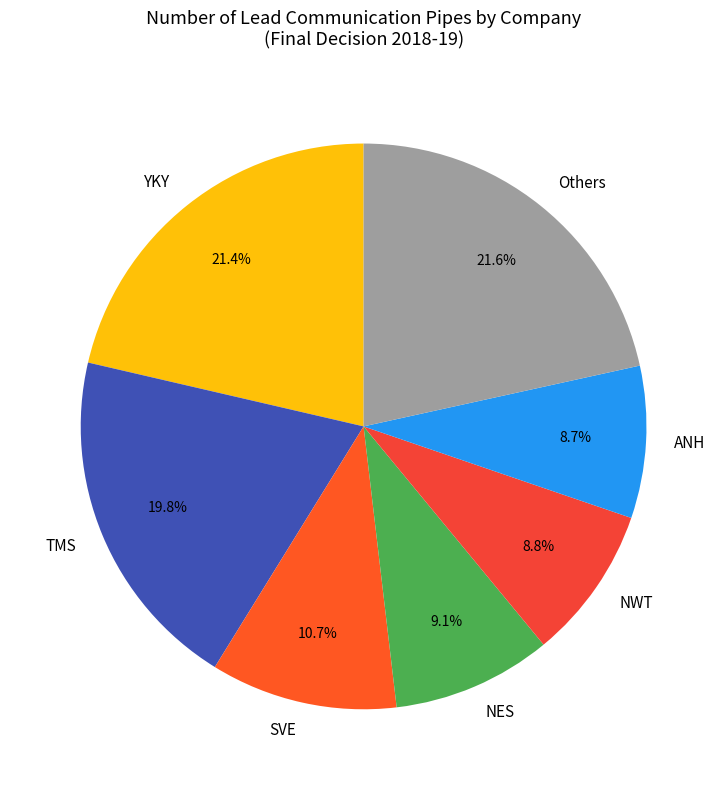

What is the ratio of the value at SVE to the value at ANH?

1.2